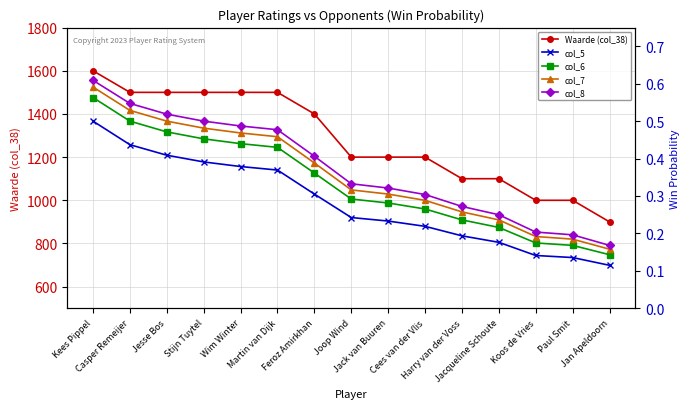

Rank the series at Harry van der Voss from lowest to highest value.

col_5, col_6, col_7, col_8, Waarde (col_38)